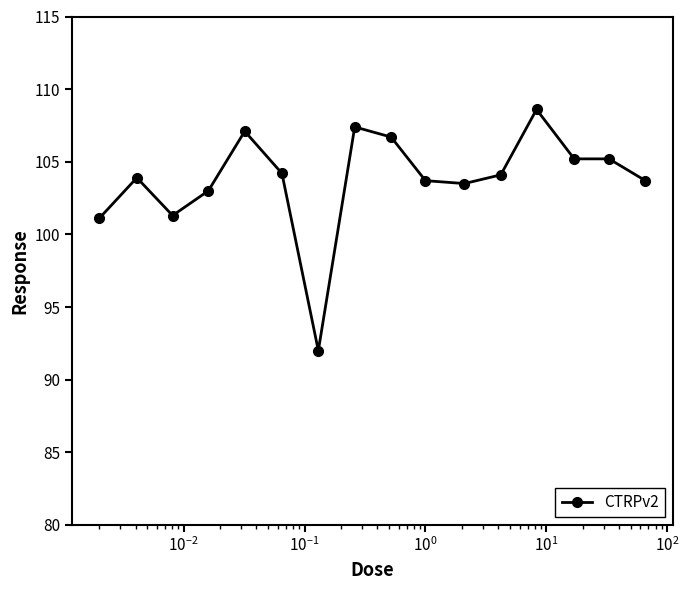

What is the sum of all values?

1660.7